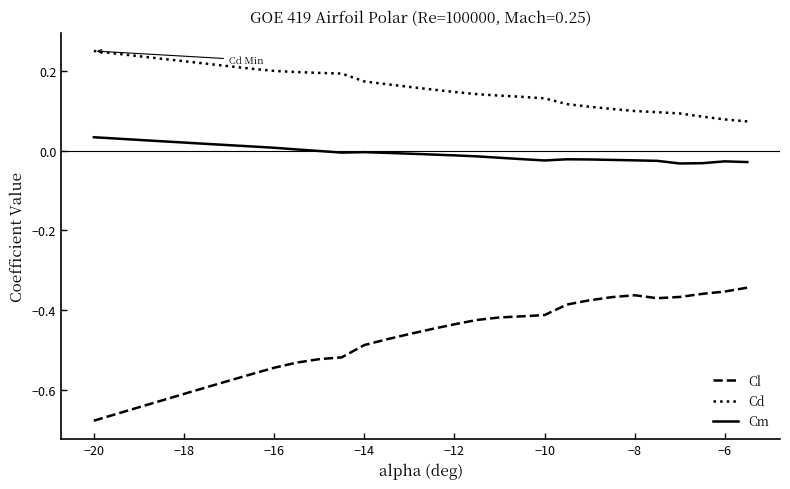

In Cl, how many points are higher than both neighbors (excluding endpoints)?

1